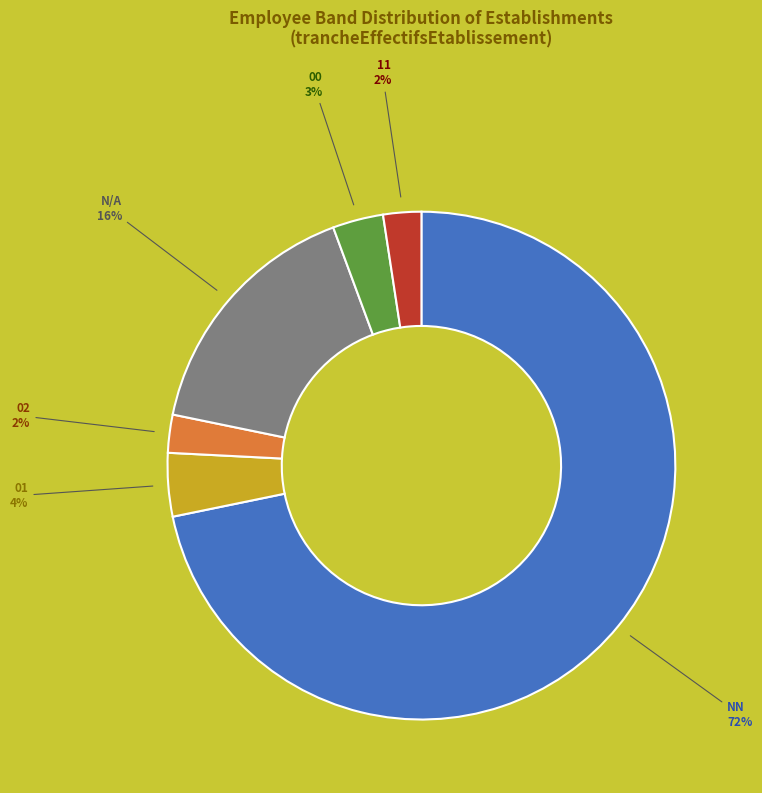

To the nearest percent, what is the average slice percentage?

17%